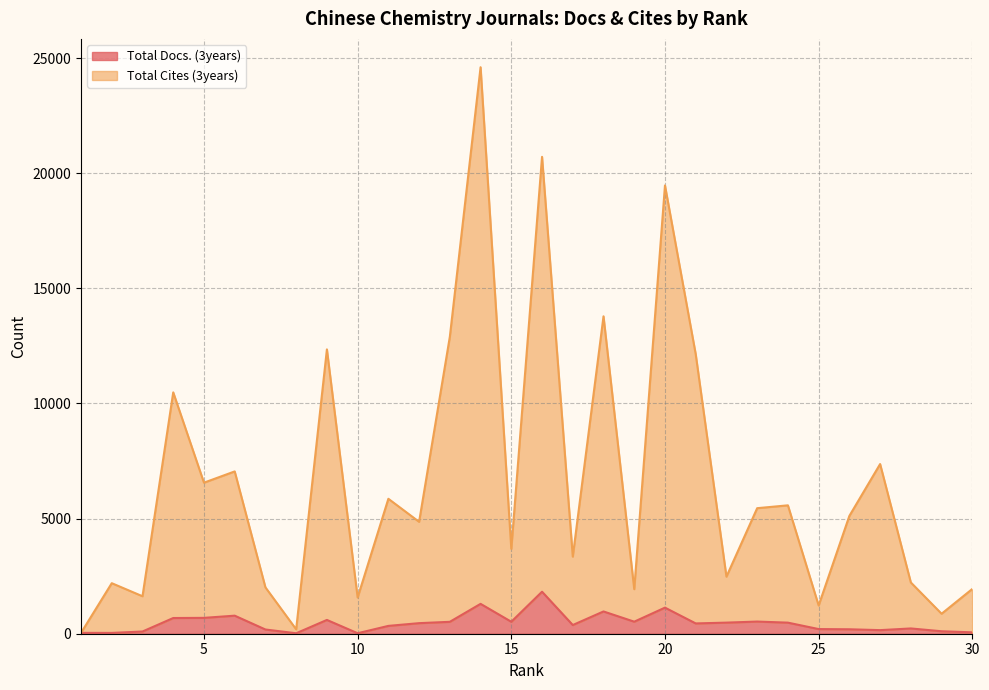

List the series in order of their peak value, highest first.

Total Cites (3years), Total Docs. (3years)